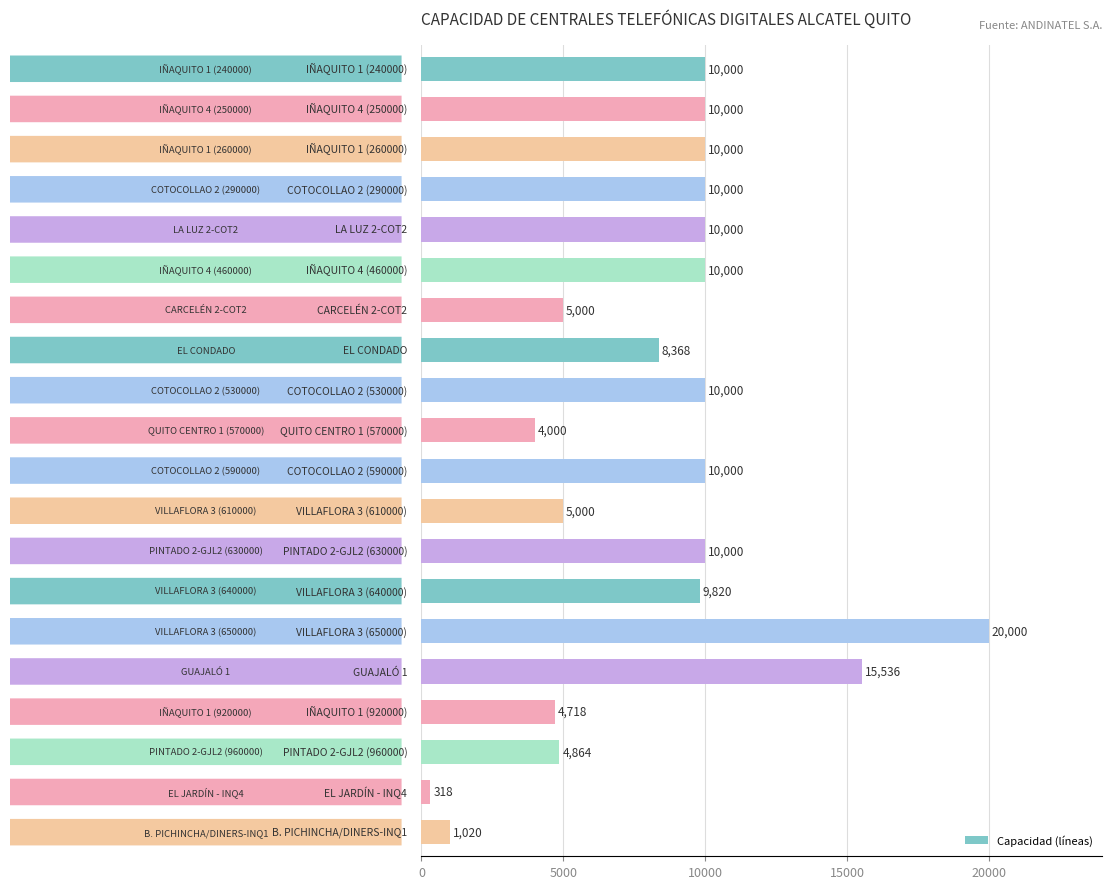

What is the difference between the second highest and second lowest values?

14516